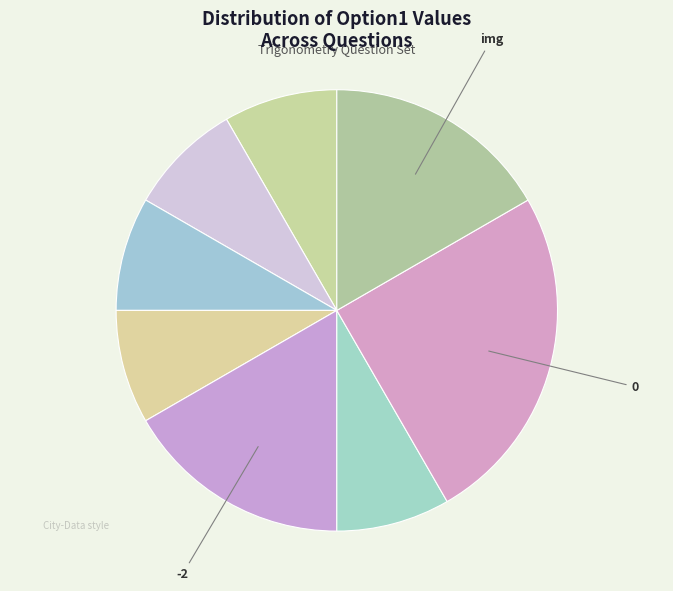

Is there any slice that represents more than half of the pie?

No